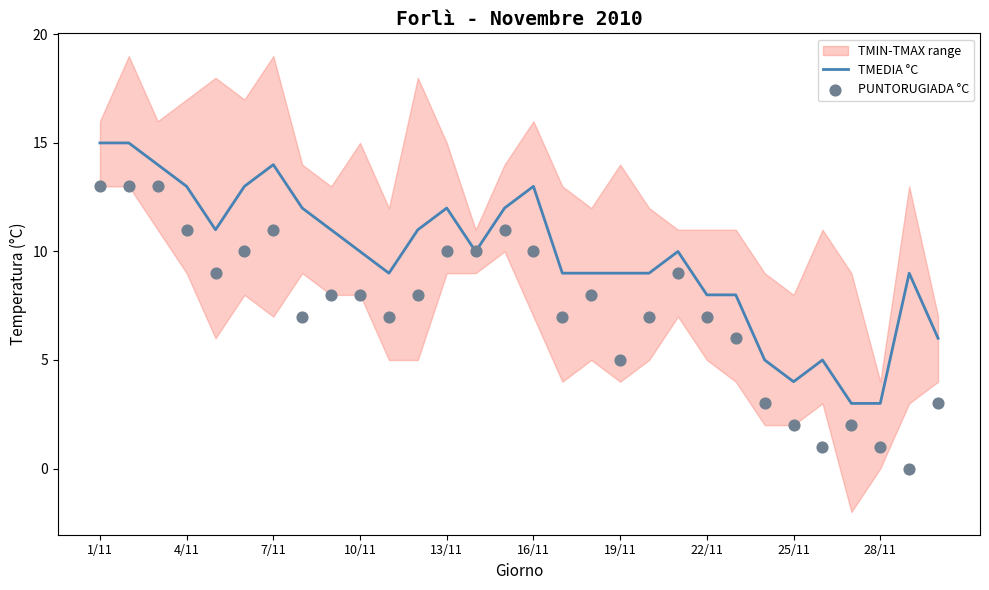

Is it true that TMEDIA °C equals 8 at 22/11?

True